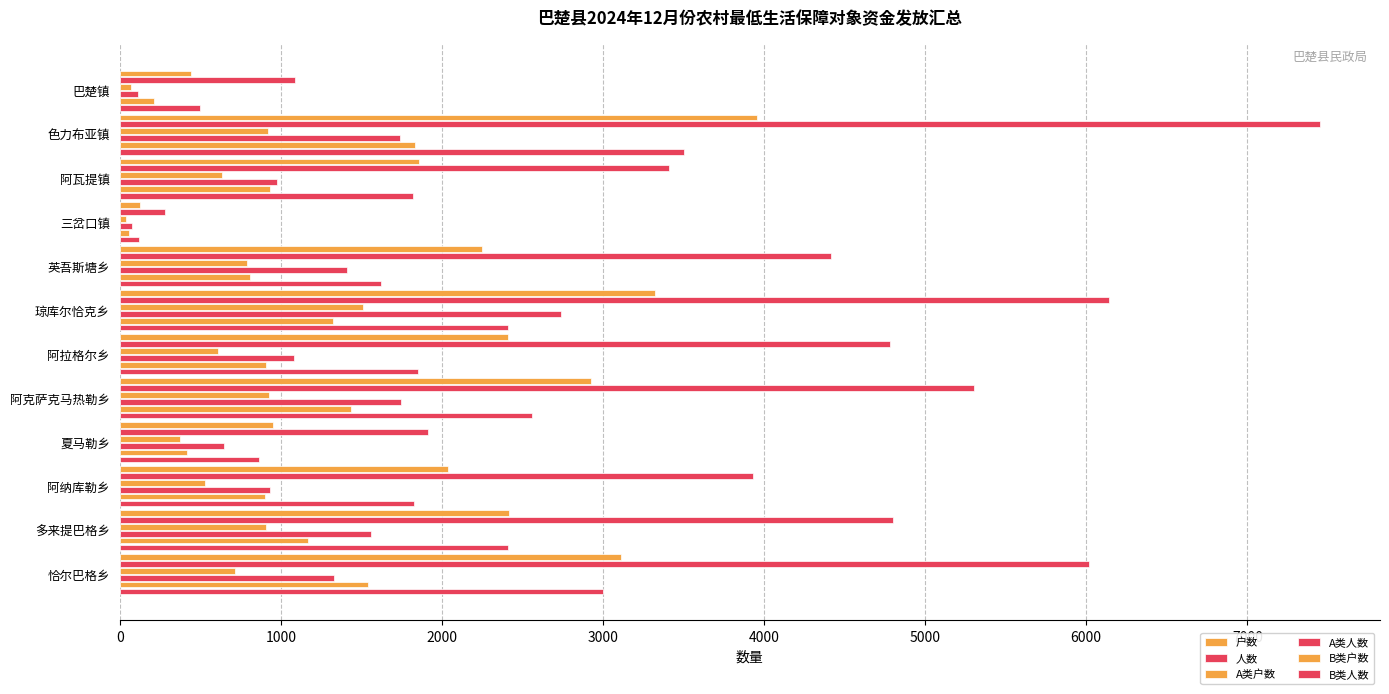

How many categories are shown in the chart?

12